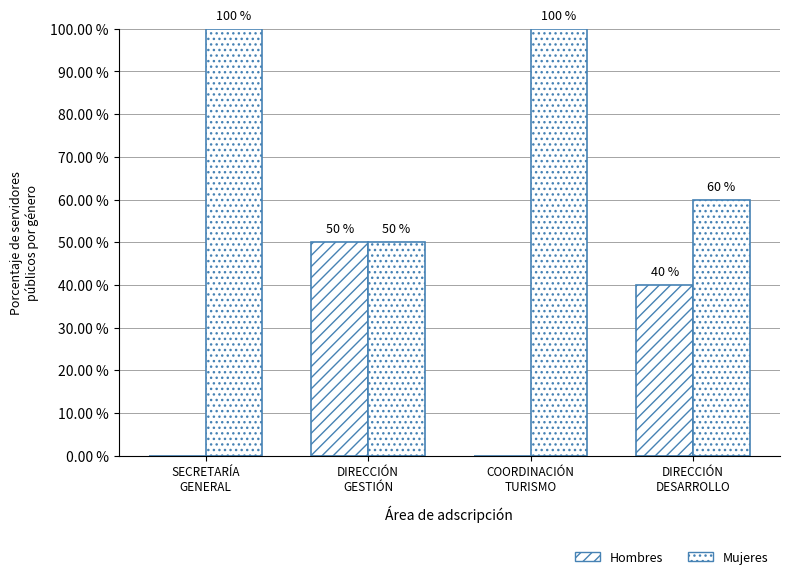

What is the highest value of the Hombres series?

50